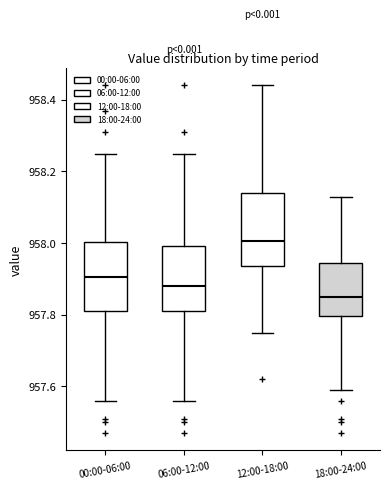

Reading left to right, read every box against the y-axis: the position of its median line, the range the box covers, and the ends of its whiskers. The values are not printed on the chart, so give them approximately, as read against the axis.

00:00-06:00: median 957.90, box 957.82 to 958.00, whiskers 957.56 to 958.26
06:00-12:00: median 957.88, box 957.82 to 958.00, whiskers 957.56 to 958.26
12:00-18:00: median 958.00, box 957.94 to 958.14, whiskers 957.76 to 958.44
18:00-24:00: median 957.86, box 957.80 to 957.94, whiskers 957.60 to 958.14